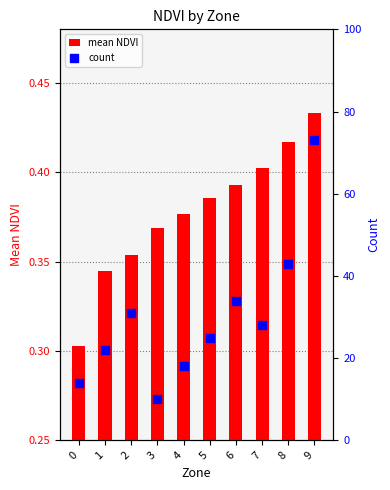

What are all the series names shown in the legend?

mean NDVI, count